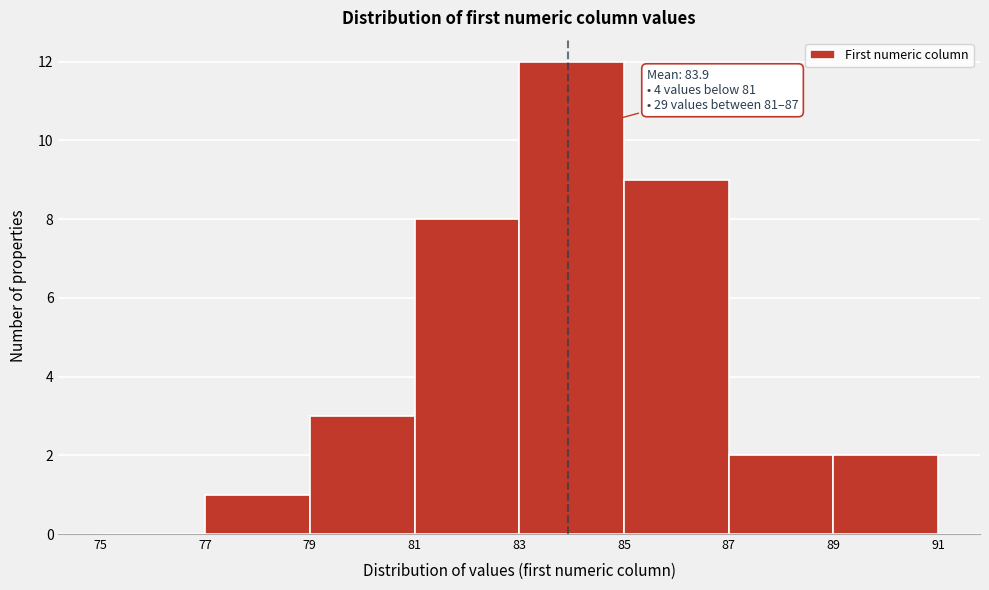

Which range on the x-axis has the tallest bar?

83 to 85